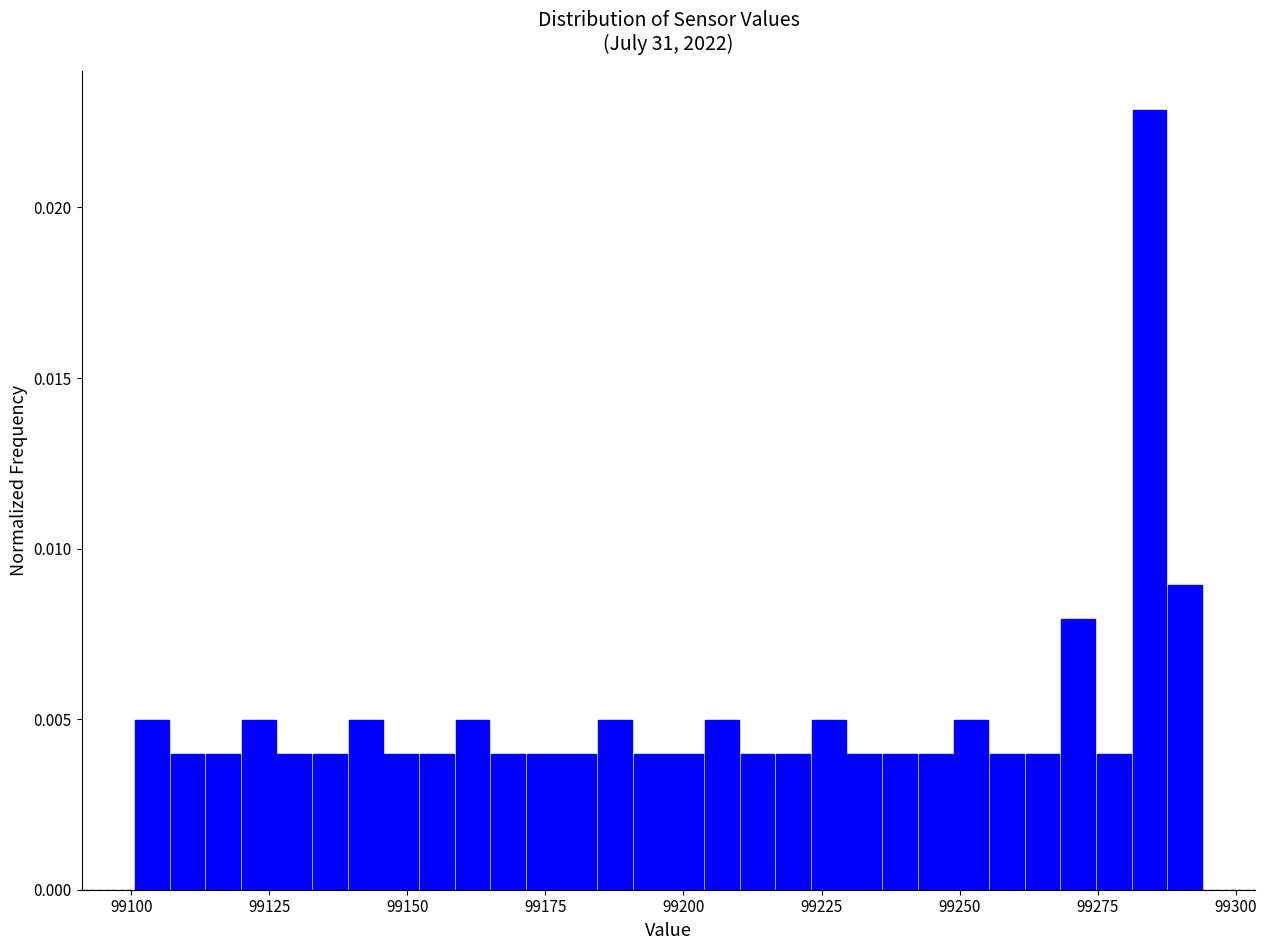

Read against the x-axis, roughly where is the centre of the tallest bar?

99285